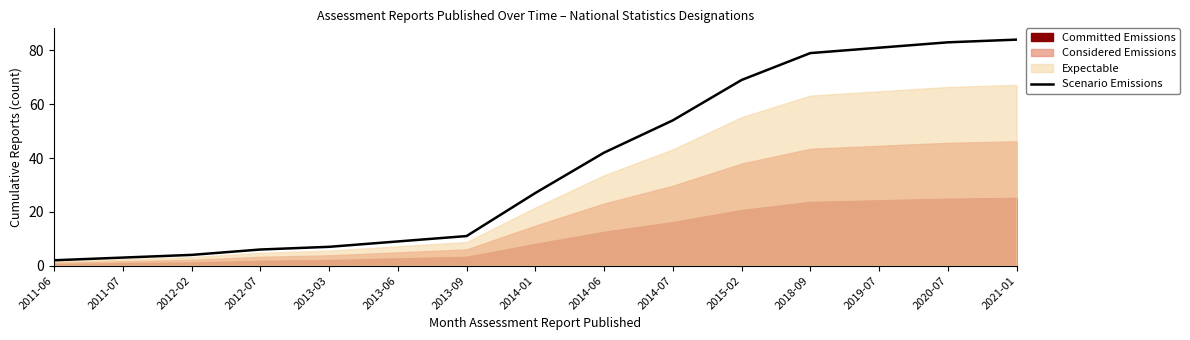

What is the difference between the second highest and minimum values?

81